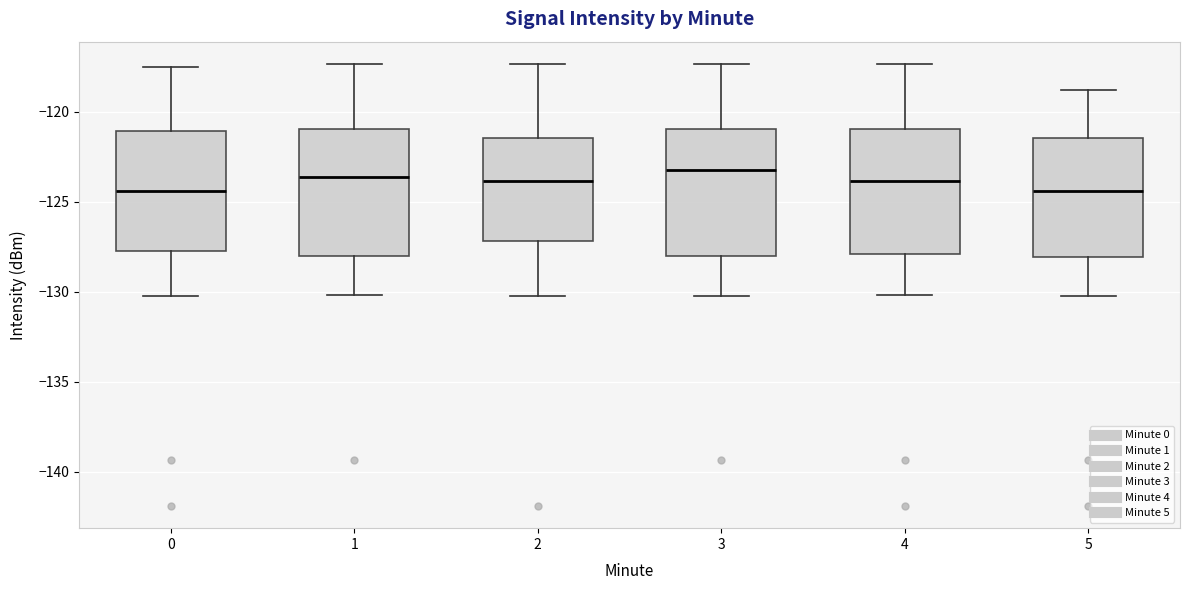

Where is the upper edge of the box at x = 5 on the y-axis? The values are not printed on the chart, so give them approximately, as read against the axis.

-121.5